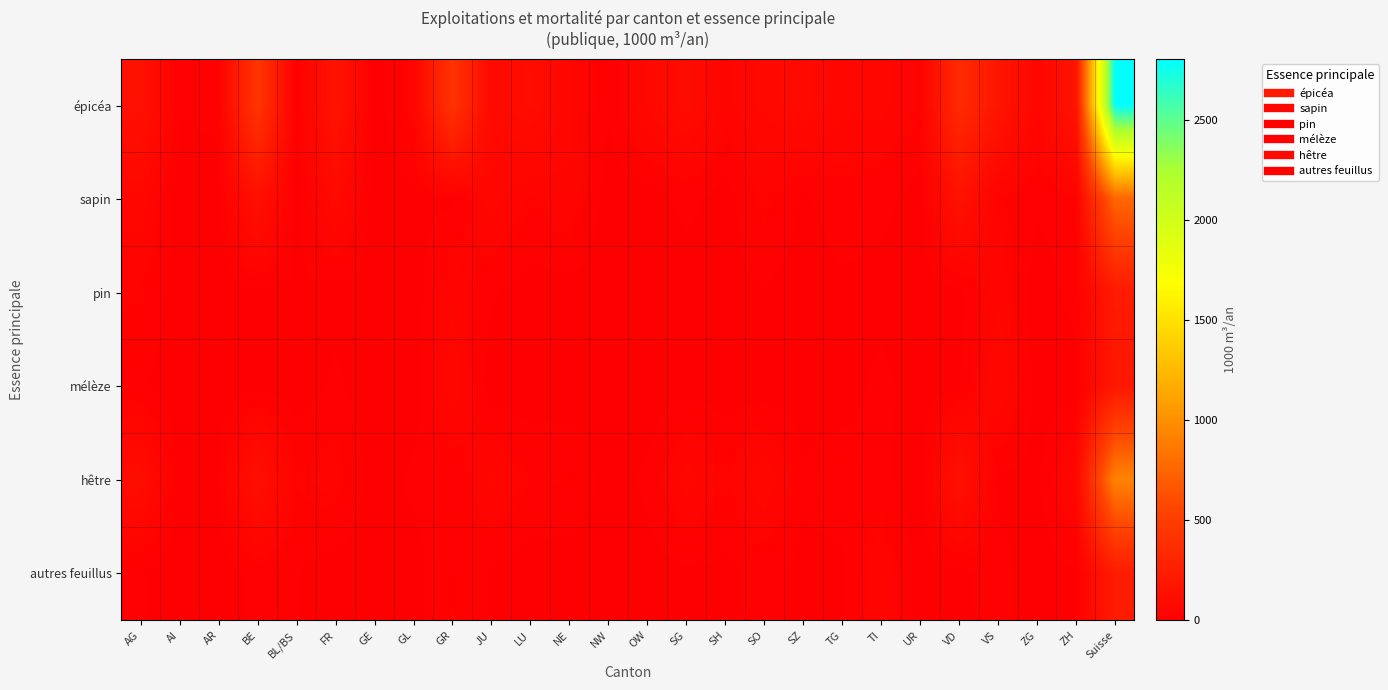

Reading left to right, transcribe all the data shown in this chart.

épicéa: AG=145	AI=13	AR=16	BE=435	BL/BS=7	FR=166	GE=0	GL=41	GR=421	JU=77	LU=114	NE=52	NW=13	OW=70	SG=103	SH=43	SO=72	SZ=85	TG=54	TI=55	UR=30	VD=348	VS=175	ZG=50	ZH=172	Suisse=2808
sapin: AG=60	AI=0	AR=4	BE=131	BL/BS=3	FR=78	GE=0	GL=6	GR=8	JU=59	LU=29	NE=47	NW=1	OW=1	SG=17	SH=2	SO=35	SZ=9	TG=20	TI=17	UR=2	VD=147	VS=30	ZG=15	ZH=24	Suisse=768
pin: AG=31	AI=0	AR=0	BE=10	BL/BS=8	FR=6	GE=2	GL=0	GR=45	JU=13	LU=3	NE=3	NW=0	OW=0	SG=0	SH=5	SO=10	SZ=0	TG=8	TI=4	UR=1	VD=7	VS=44	ZG=0	ZH=18	Suisse=218
mélèze: AG=13	AI=0	AR=0	BE=6	BL/BS=0	FR=14	GE=0	GL=0	GR=63	JU=0	LU=0	NE=0	NW=0	OW=0	SG=6	SH=0	SO=0	SZ=0	TG=3	TI=16	UR=2	VD=8	VS=70	ZG=0	ZH=3	Suisse=195
hêtre: AG=109	AI=0	AR=11	BE=129	BL/BS=29	FR=40	GE=0	GL=15	GR=13	JU=54	LU=27	NE=29	NW=2	OW=15	SG=58	SH=31	SO=66	SZ=15	TG=21	TI=15	UR=0	VD=141	VS=7	ZG=8	ZH=59	Suisse=928
autres feuillus: AG=13	AI=0	AR=0	BE=17	BL/BS=12	FR=2	GE=0	GL=4	GR=28	JU=9	LU=2	NE=0	NW=5	OW=3	SG=8	SH=6	SO=18	SZ=5	TG=7	TI=49	UR=2	VD=7	VS=18	ZG=0	ZH=10	Suisse=224